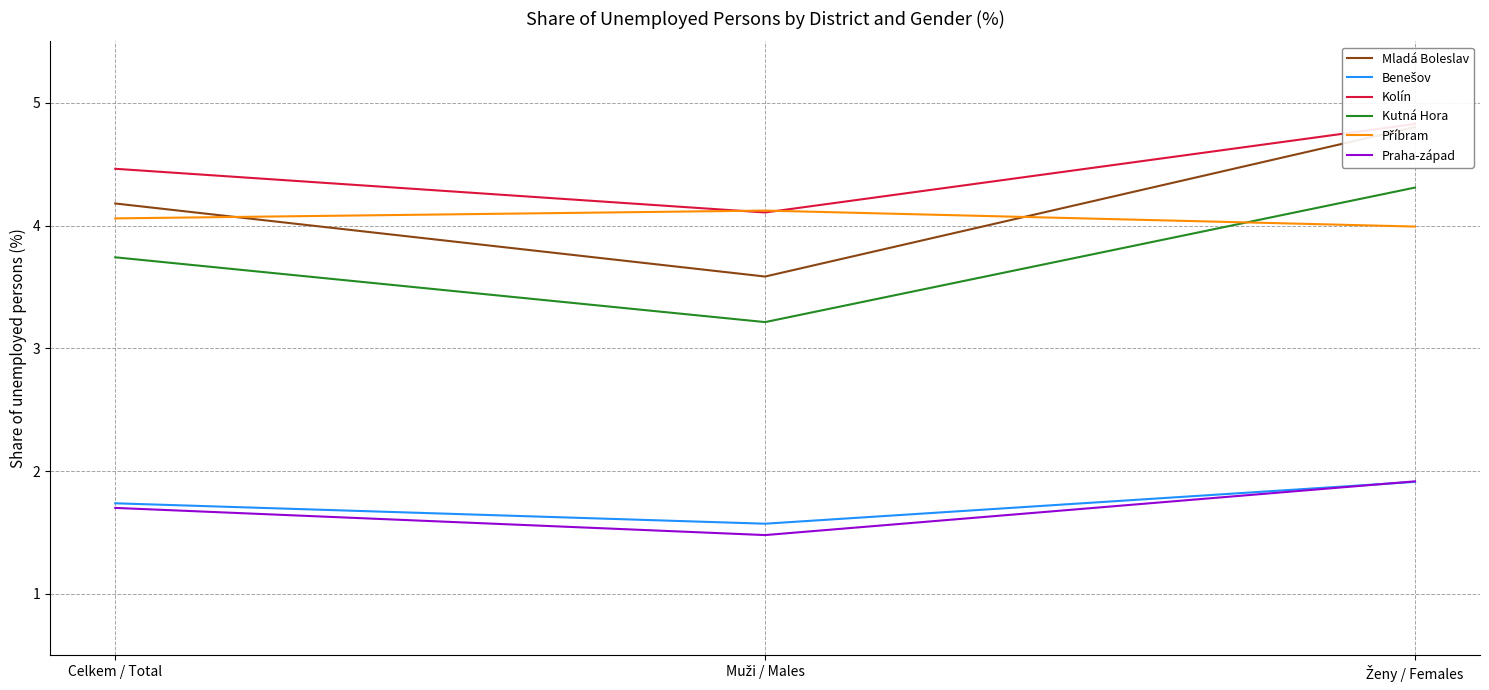

The Praha-západ series shows 1.7 at Celkem / Total. True or false?

True